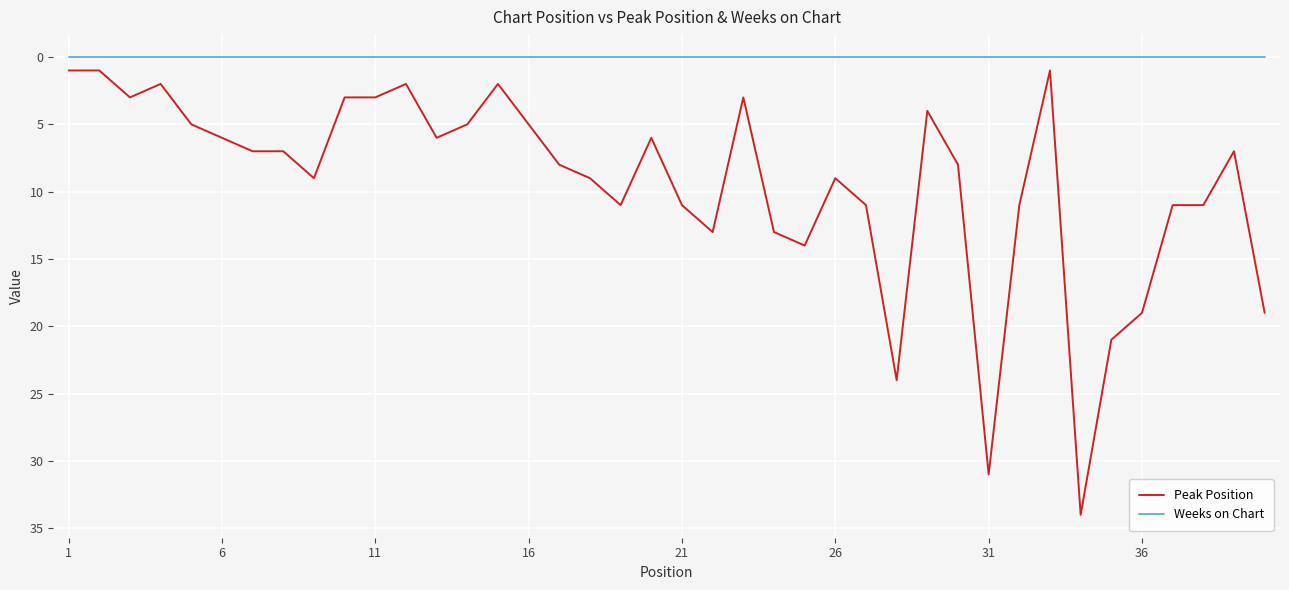

List the series in order of their peak value, highest first.

Peak Position, Weeks on Chart